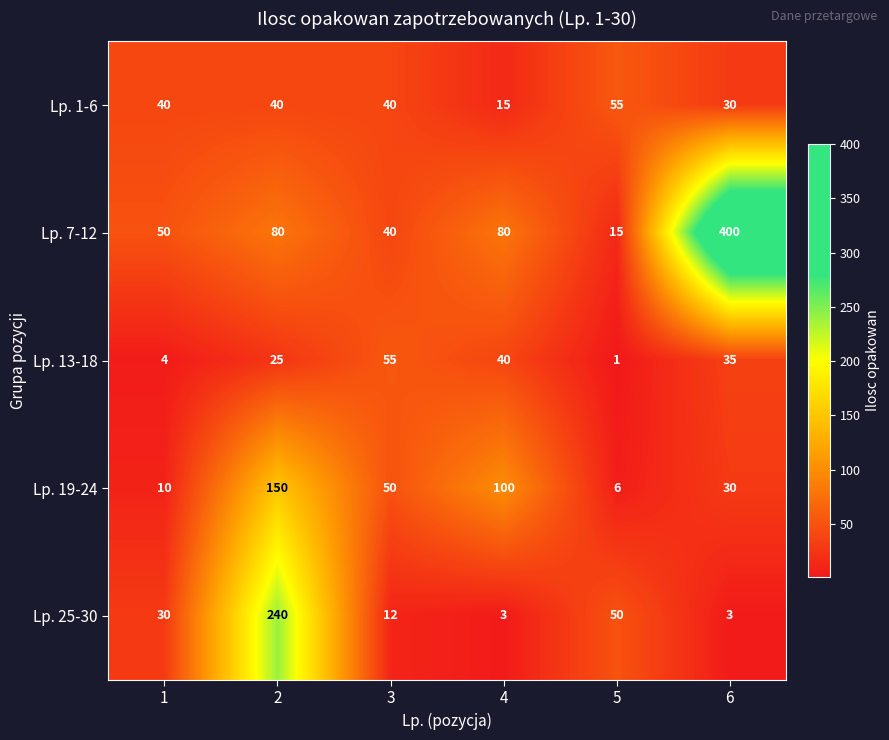

Reading left to right, extract all data points from this chart.

Lp. 1-6: 40	40	40	15	55	30
Lp. 7-12: 50	80	40	80	15	400
Lp. 13-18: 4	25	55	40	1	35
Lp. 19-24: 10	150	50	100	6	30
Lp. 25-30: 30	240	12	3	50	3